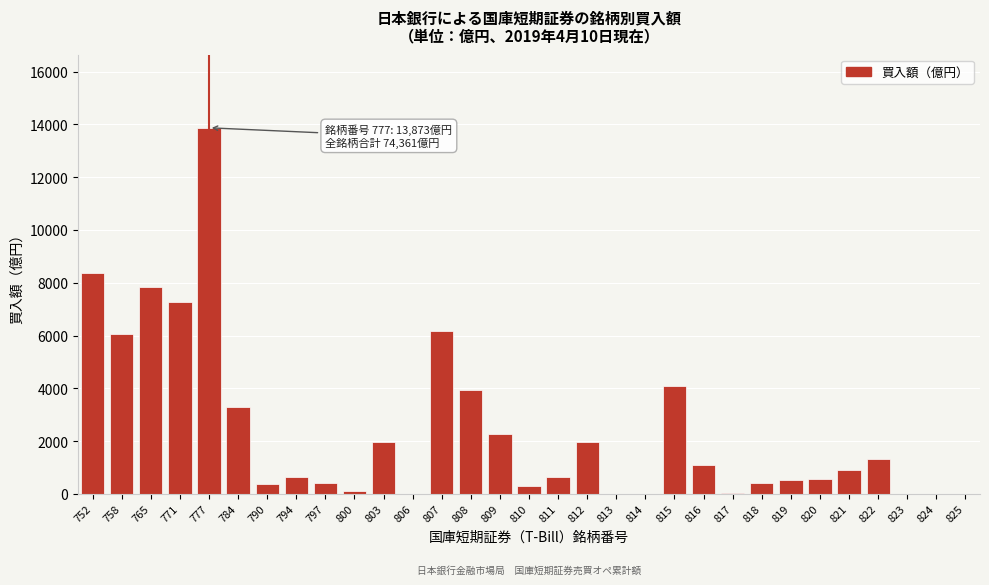

What is the sum of all values?

74361